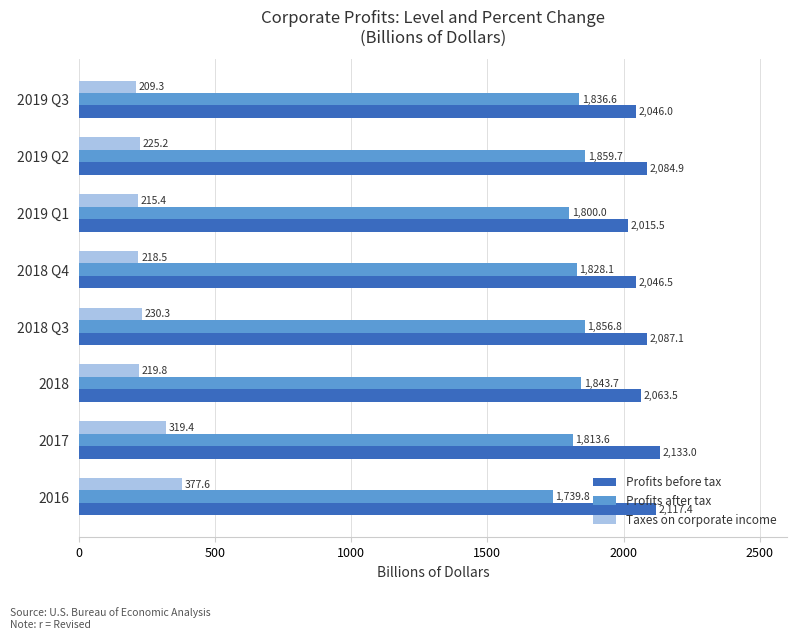

What is the maximum value for Taxes on corporate income?

377.6